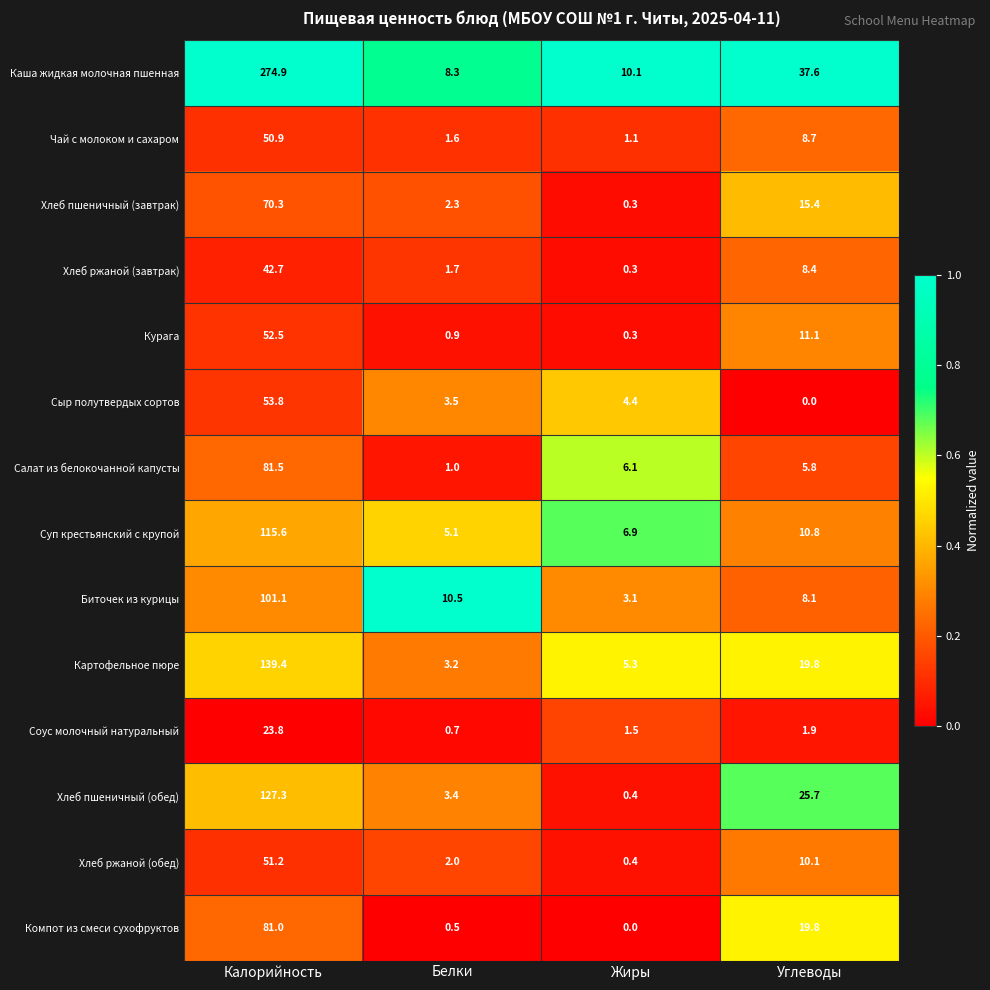

What is the total value across all series at Белки?

44.7